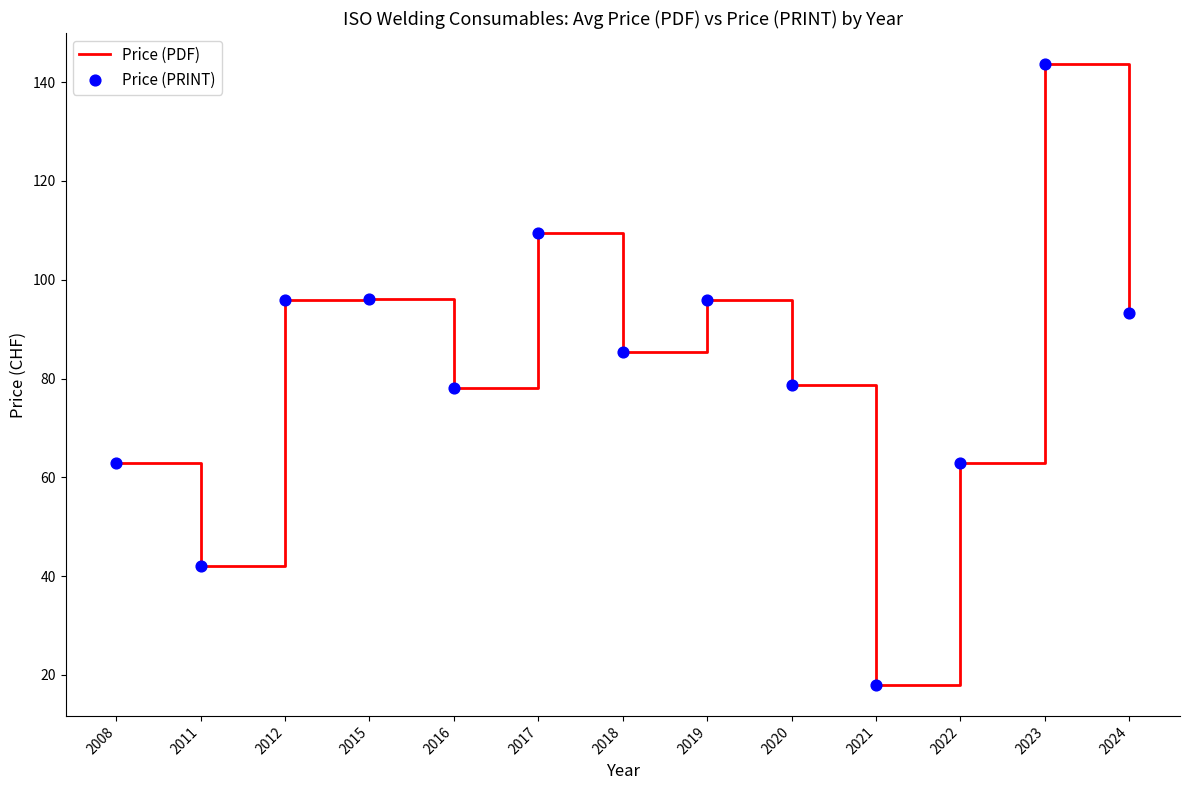

What is the maximum value shown in the chart?

143.7